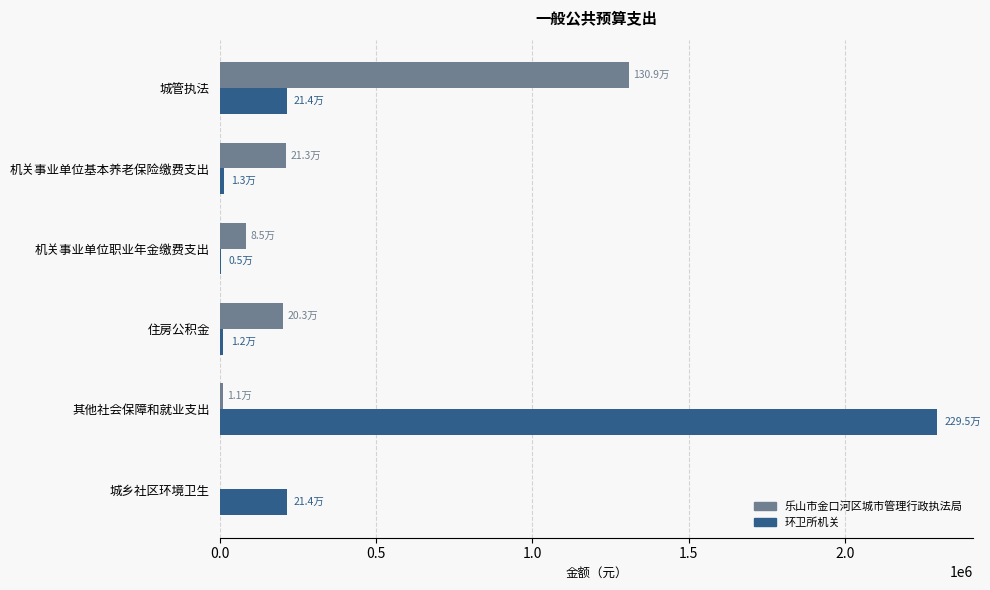

What is the highest value of the 环卫所机关 series?

2294948